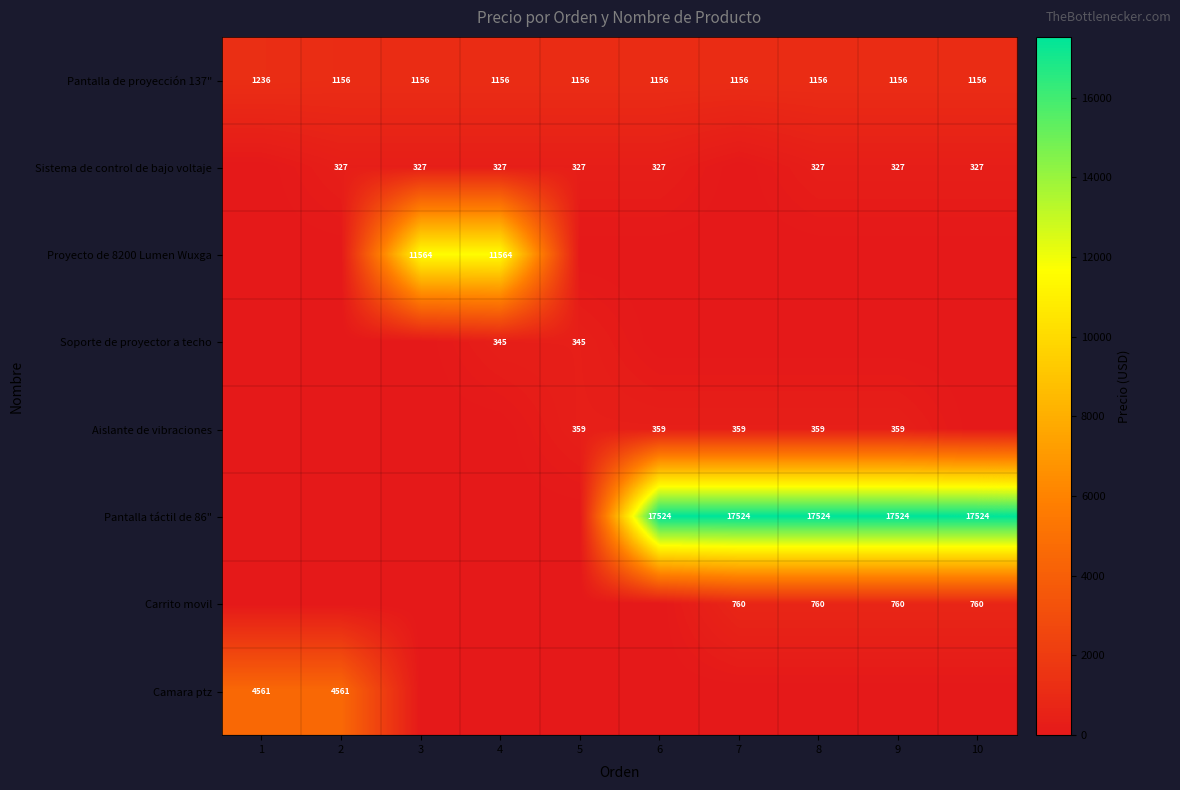

The value of Carrito movil at 9 is 1359. True or false?

False